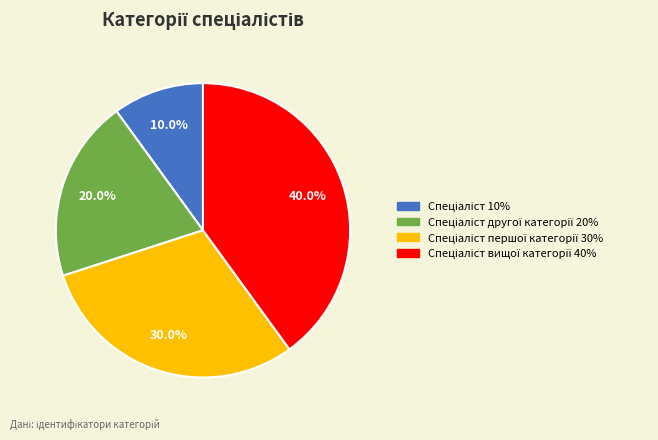

Does any single category account for the majority?

No